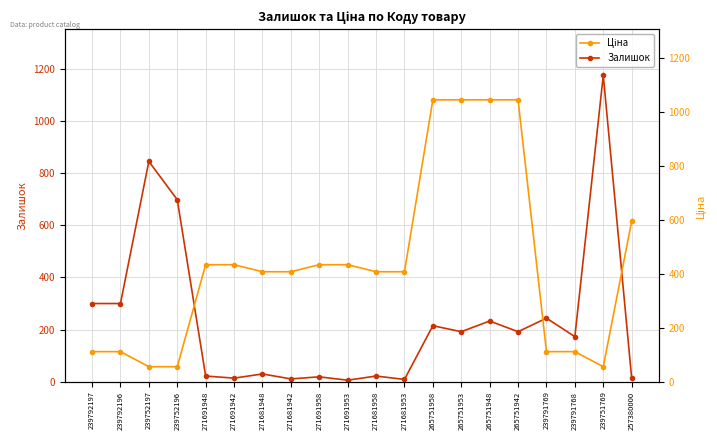

How many times do Ціна and Залишок cross each other?

3